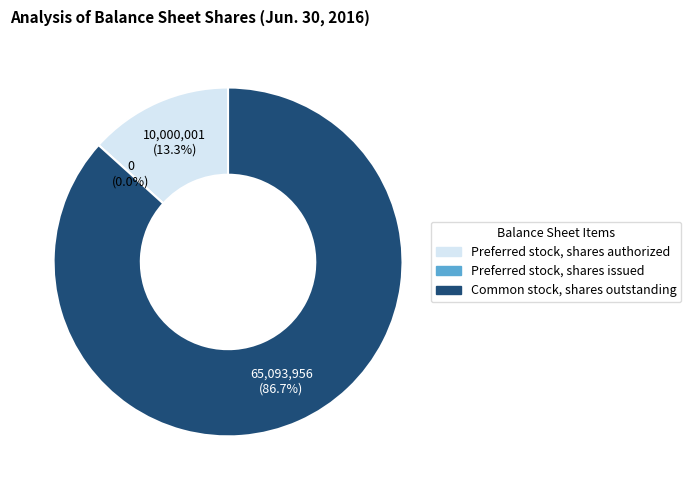

True or false: Common stock, shares outstanding accounts for 87% of the total.

True